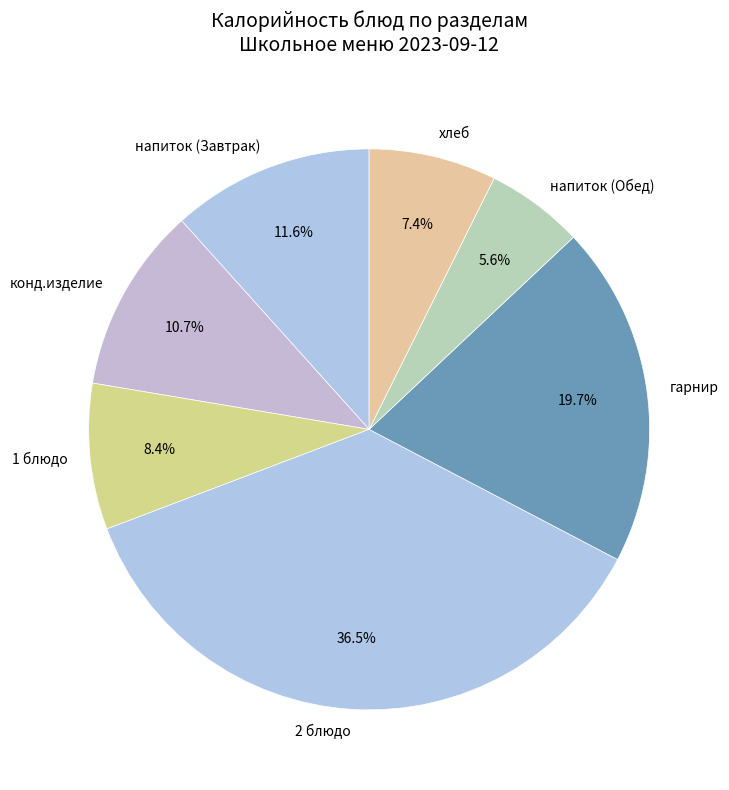

To the nearest percent, what is the difference between the конд.изделие and хлеб slice percentages?

3%